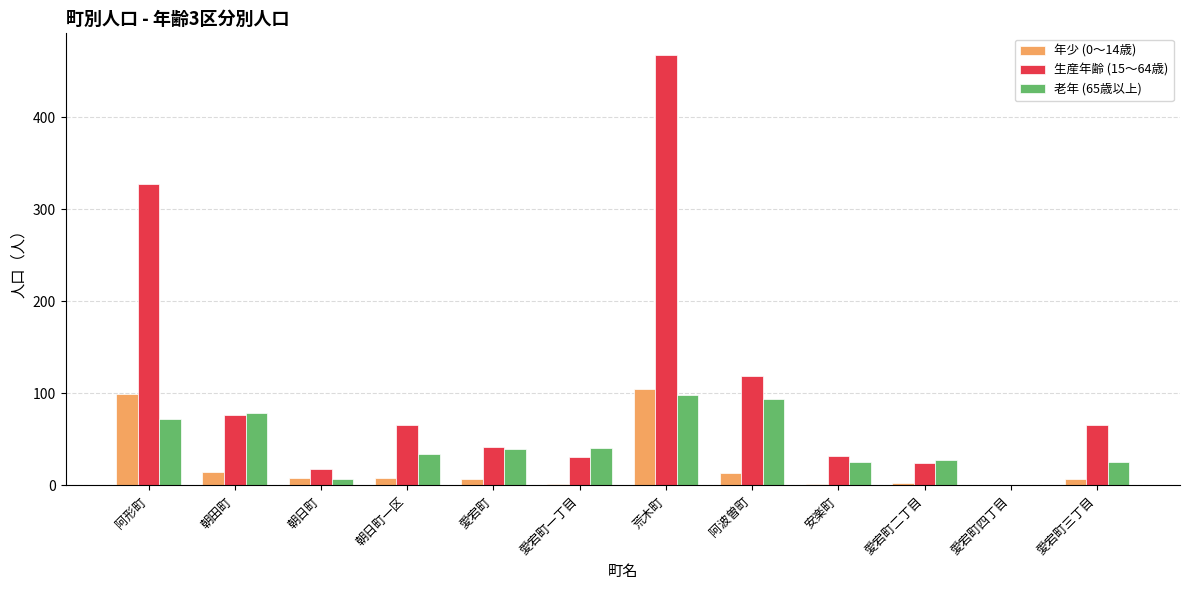

Is the value of 年少 (0～14歳) at 安楽町 greater than the value of 生産年齢 (15～64歳) at 荒木町?

No